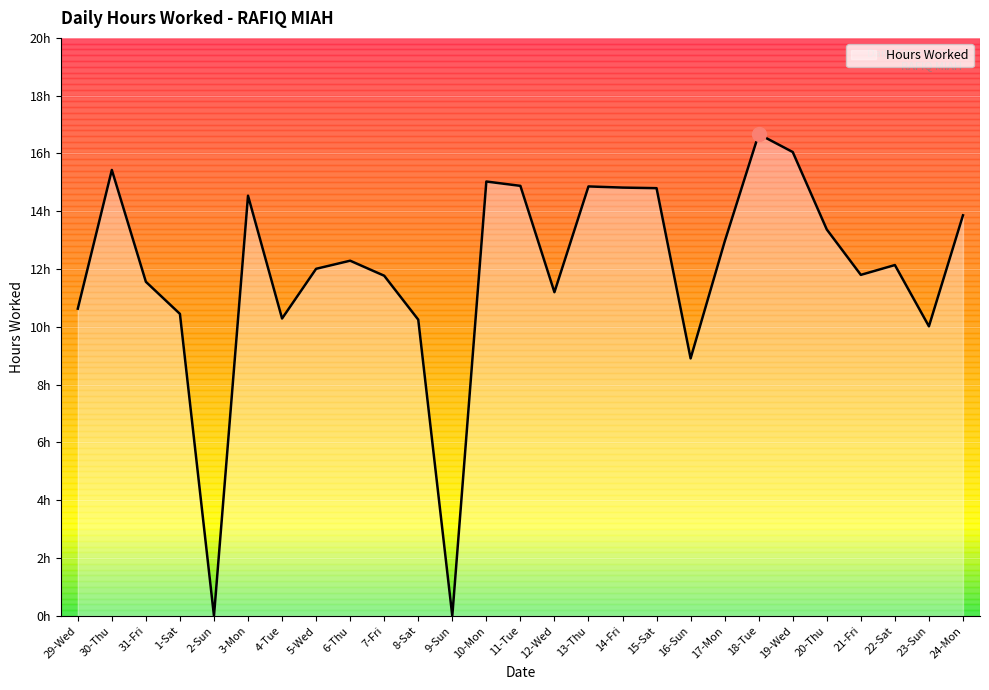

Is this an area chart (filled region under the line)?

Yes